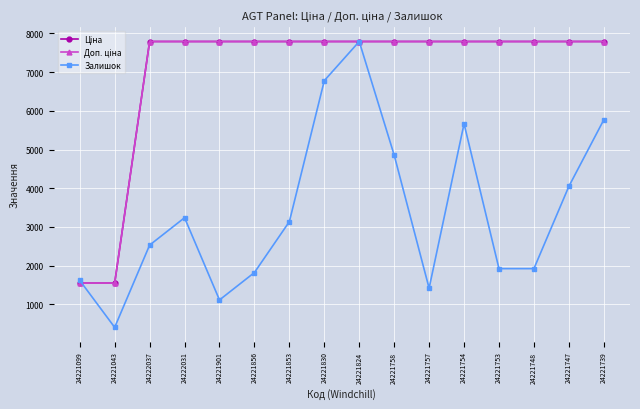

At how many categories does at least one series exceed 7553?

14